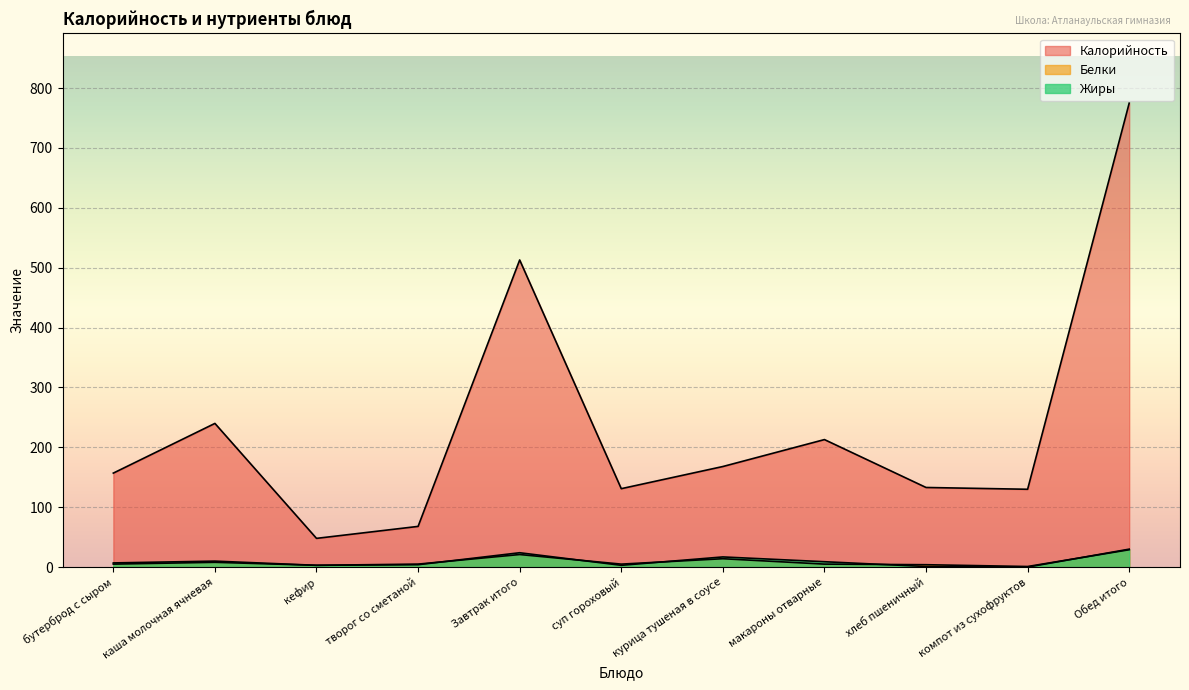

How many lines are shown in the chart?

3